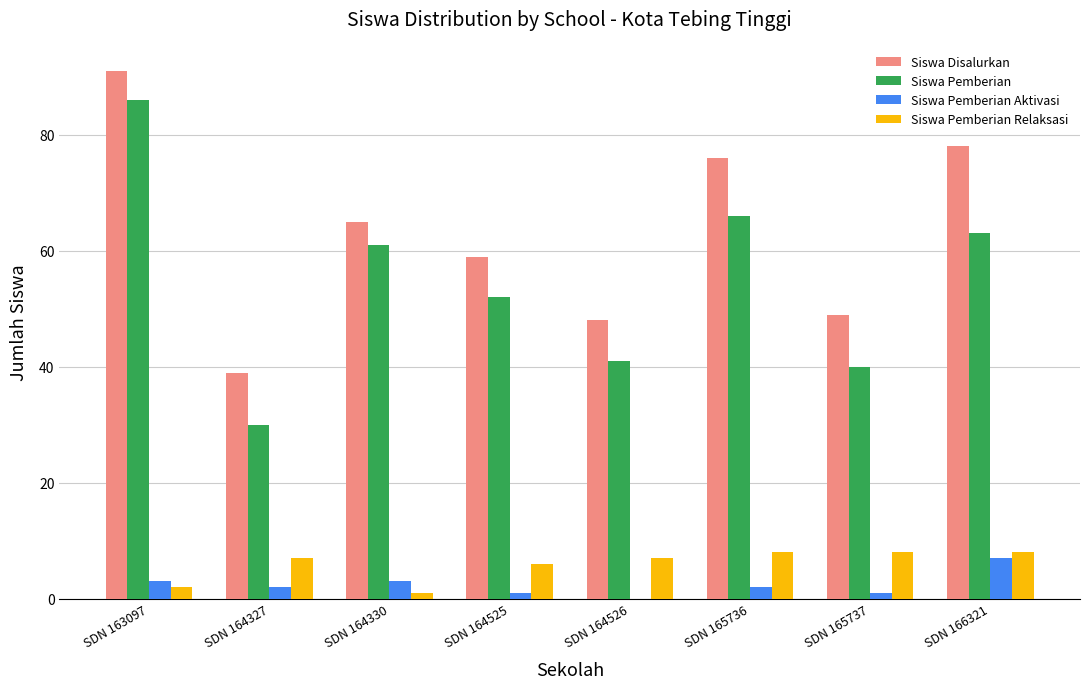

Is the value of Siswa Disalurkan at SDN 164327 greater than the value of Siswa Pemberian at SDN 164526?

No